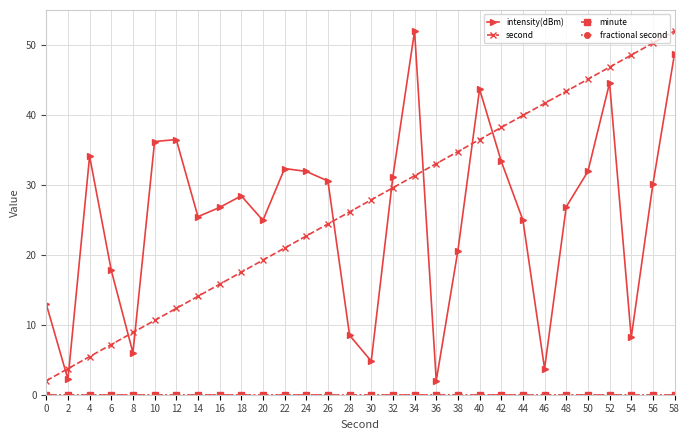

Does the chart have visible grid lines?

Yes